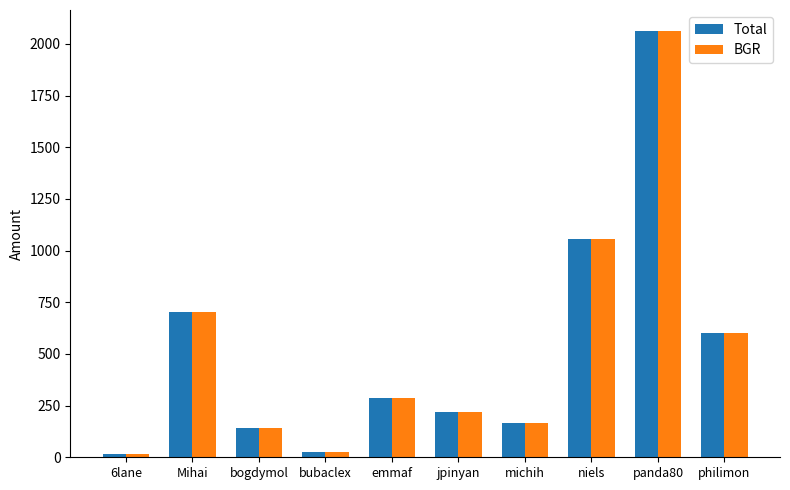

What is the highest value of the Total series?

2061.5